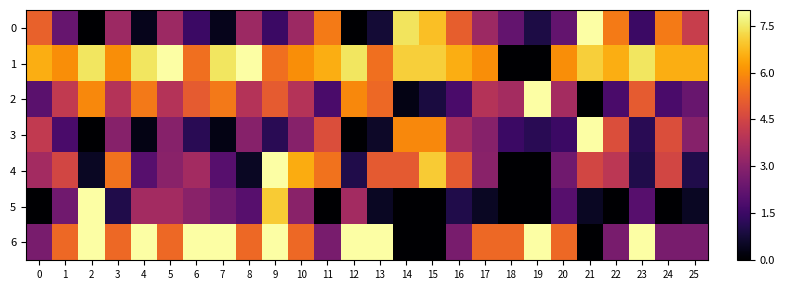

Reading left to right, what are all the values shown in this chart?

6: 0=2.7	1=5.3	2=8.0	3=5.3	4=8.0	5=5.3	6=8.0	7=8.0	8=5.3	9=8.0	10=5.3	11=2.7	12=8.0	13=8.0	14=0.0	15=0.0	16=2.7	17=5.3	18=5.3	19=8.0	20=5.3	21=0.0	22=2.7	23=8.0	24=2.7	25=2.7
5: 0=0.0	1=2.5	2=8.0	3=1.0	4=3.5	5=3.5	6=3.0	7=2.5	8=2.0	9=7.0	10=3.0	11=0.0	12=3.5	13=0.5	14=0.0	15=0.0	16=1.0	17=0.5	18=0.0	19=0.0	20=2.0	21=0.5	22=0.0	23=2.0	24=0.0	25=0.5
4: 0=3.5	1=4.5	2=0.5	3=5.5	4=2.0	5=3.0	6=3.5	7=2.0	8=0.5	9=8.0	10=6.5	11=5.5	12=1.0	13=5.0	14=5.0	15=7.0	16=5.0	17=3.0	18=0.0	19=0.0	20=2.5	21=4.5	22=4.0	23=1.0	24=4.5	25=1.0
3: 0=4.1	1=1.8	2=0.0	3=3.0	4=0.3	5=3.0	6=1.2	7=0.3	8=3.0	9=1.2	10=3.0	11=4.7	12=0.0	13=0.6	14=5.9	15=5.9	16=3.6	17=3.0	18=1.5	19=1.2	20=1.5	21=8.0	22=4.7	23=1.2	24=4.7	25=3.0
2: 0=2.1	1=4.1	2=5.9	3=3.9	4=5.6	5=3.9	6=5.0	7=5.6	8=3.9	9=5.0	10=3.9	11=1.8	12=5.9	13=5.3	14=0.3	15=0.9	16=1.8	17=3.9	18=3.6	19=8.0	20=3.6	21=0.0	22=1.8	23=5.0	24=1.8	25=2.4
1: 0=6.5	1=6.0	2=7.5	3=6.0	4=7.5	5=8.0	6=5.5	7=7.5	8=8.0	9=5.5	10=6.0	11=6.5	12=7.5	13=5.5	14=7.1	15=7.1	16=6.5	17=6.0	18=0.0	19=0.0	20=6.0	21=7.1	22=6.5	23=7.5	24=6.5	25=6.5
0: 0=5.2	1=2.3	2=0.0	3=3.4	4=0.4	5=3.4	6=1.5	7=0.4	8=3.4	9=1.5	10=3.4	11=5.7	12=0.0	13=0.8	14=7.4	15=6.8	16=5.1	17=3.4	18=2.3	19=0.9	20=2.3	21=8.0	22=5.7	23=1.5	24=5.7	25=4.3